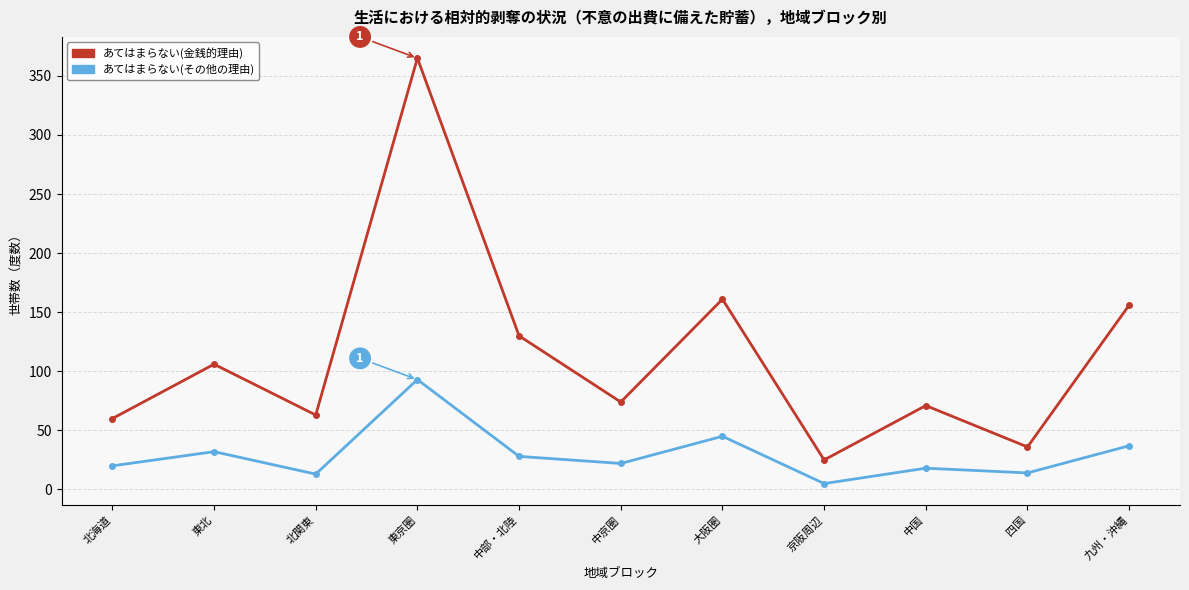

Where is the first local minimum for あてはまらない(金銭的理由)?

北関東